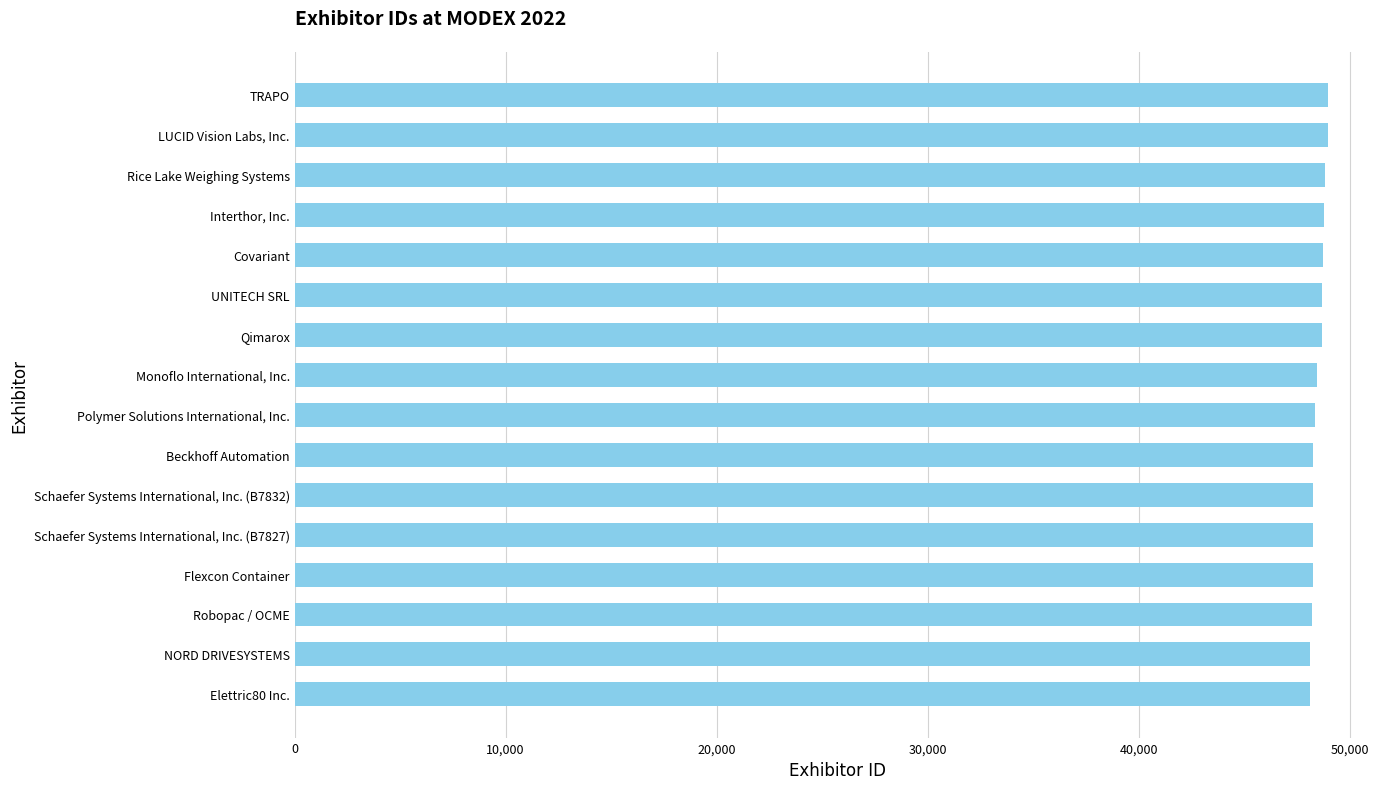

True or false: the data shows 48674 at Qimarox.

True